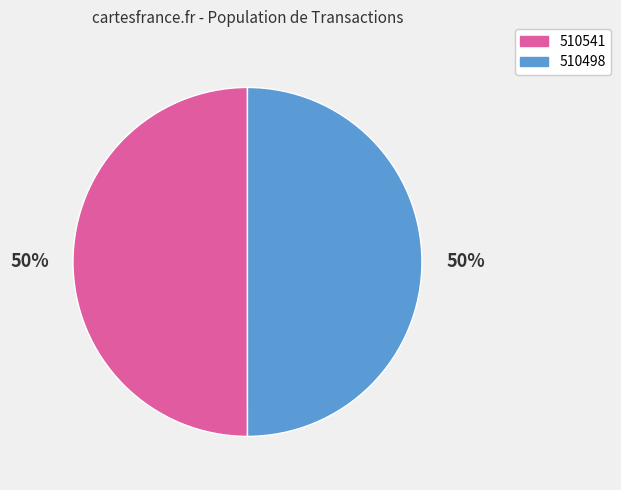

Is it true that 510498 is 50% of the pie?

True